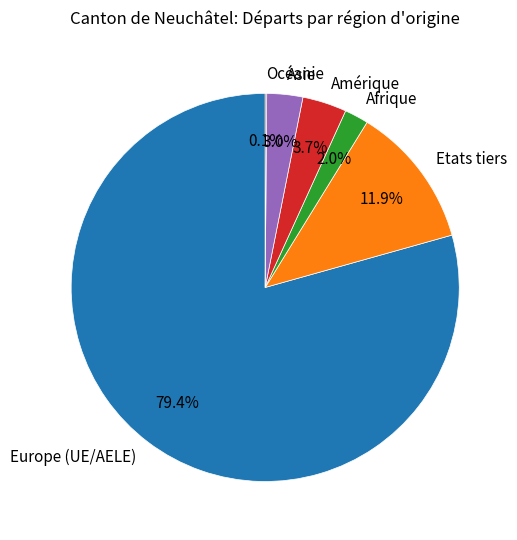

What is the largest slice in the pie chart?

Europe (UE/AELE)